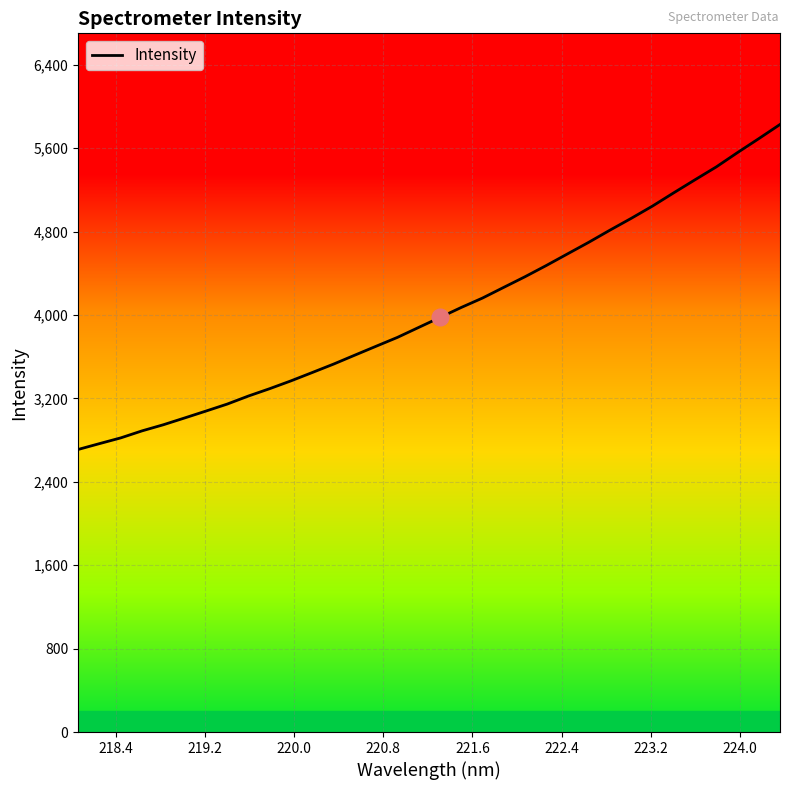

What is the minimum value shown in the chart?

2710.0